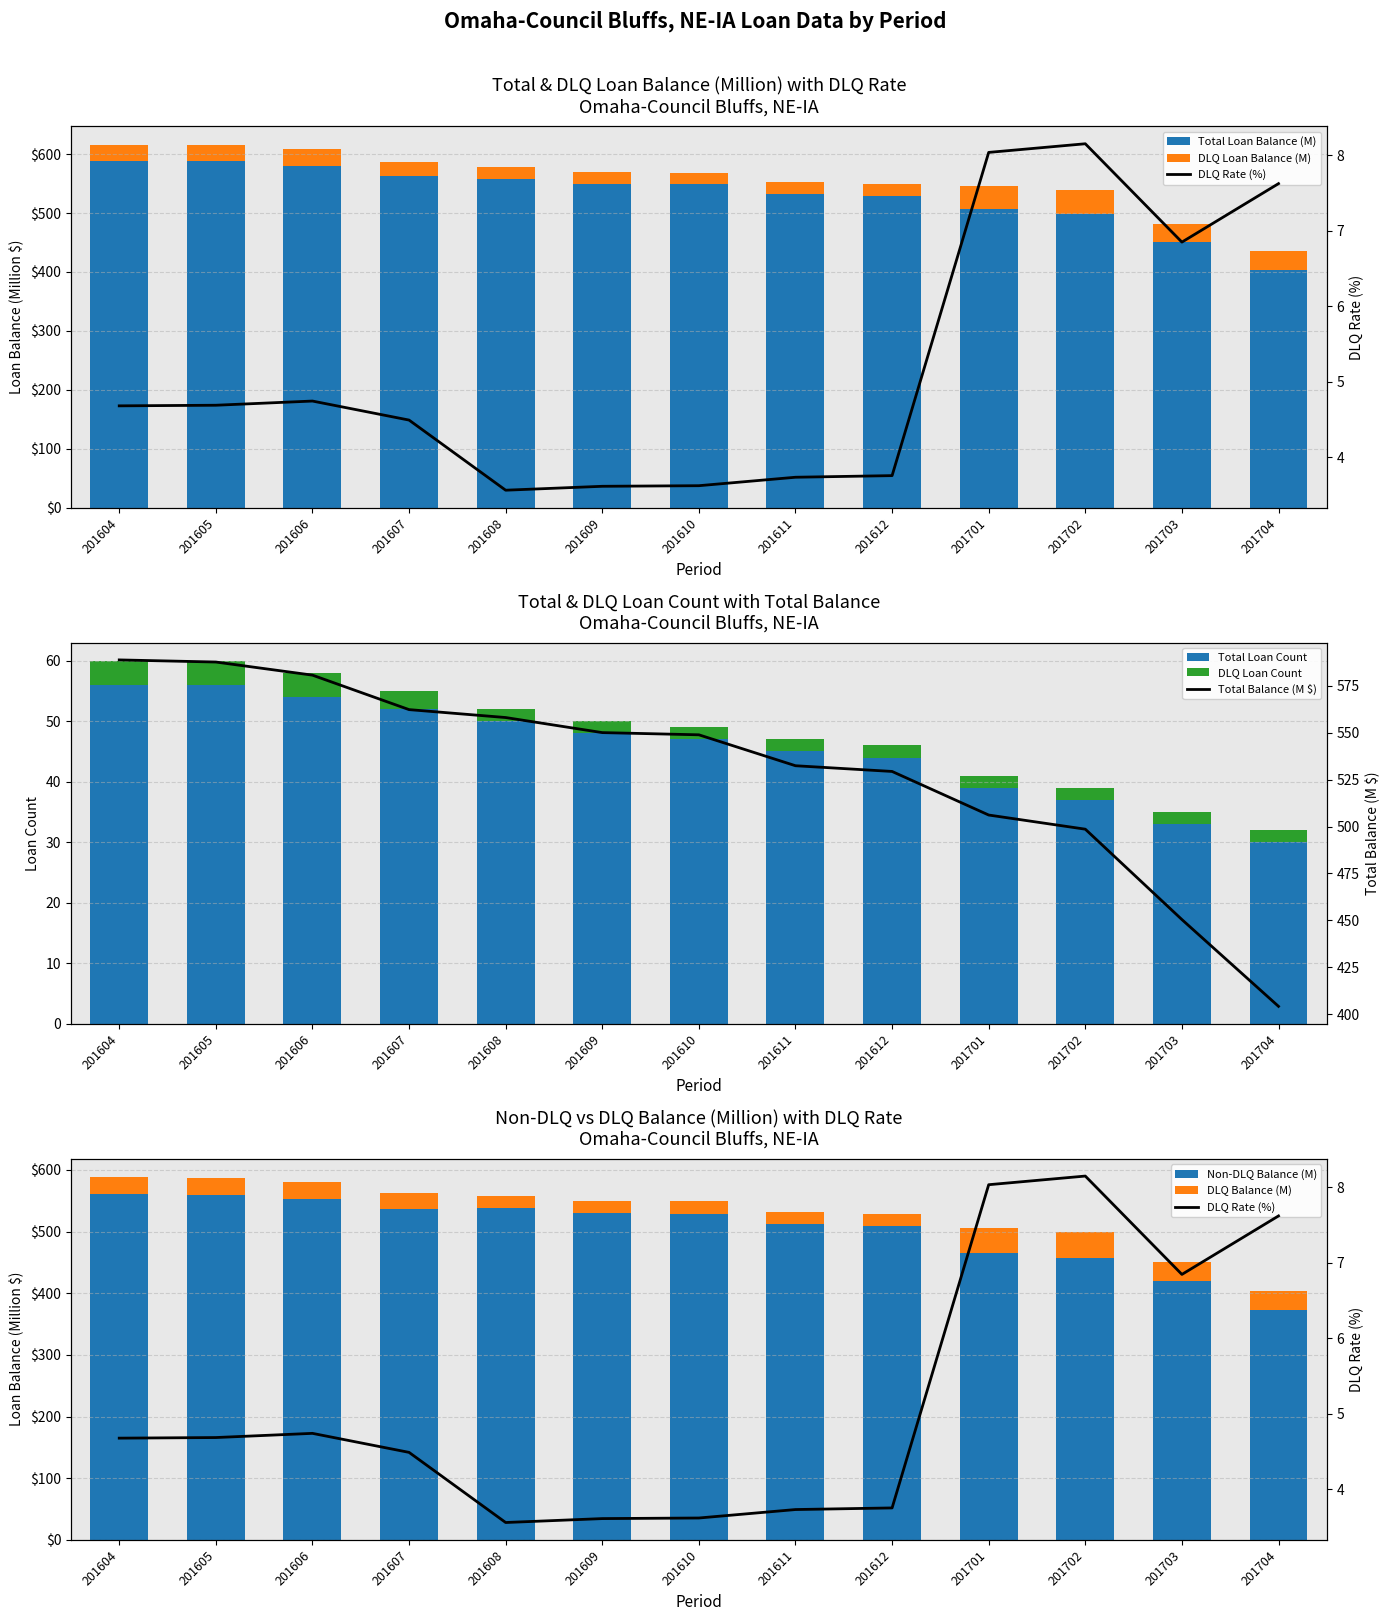

Is the value of DLQRate at 201604 greater than the value of DLQLoanBalanceMillion at 201609?

No